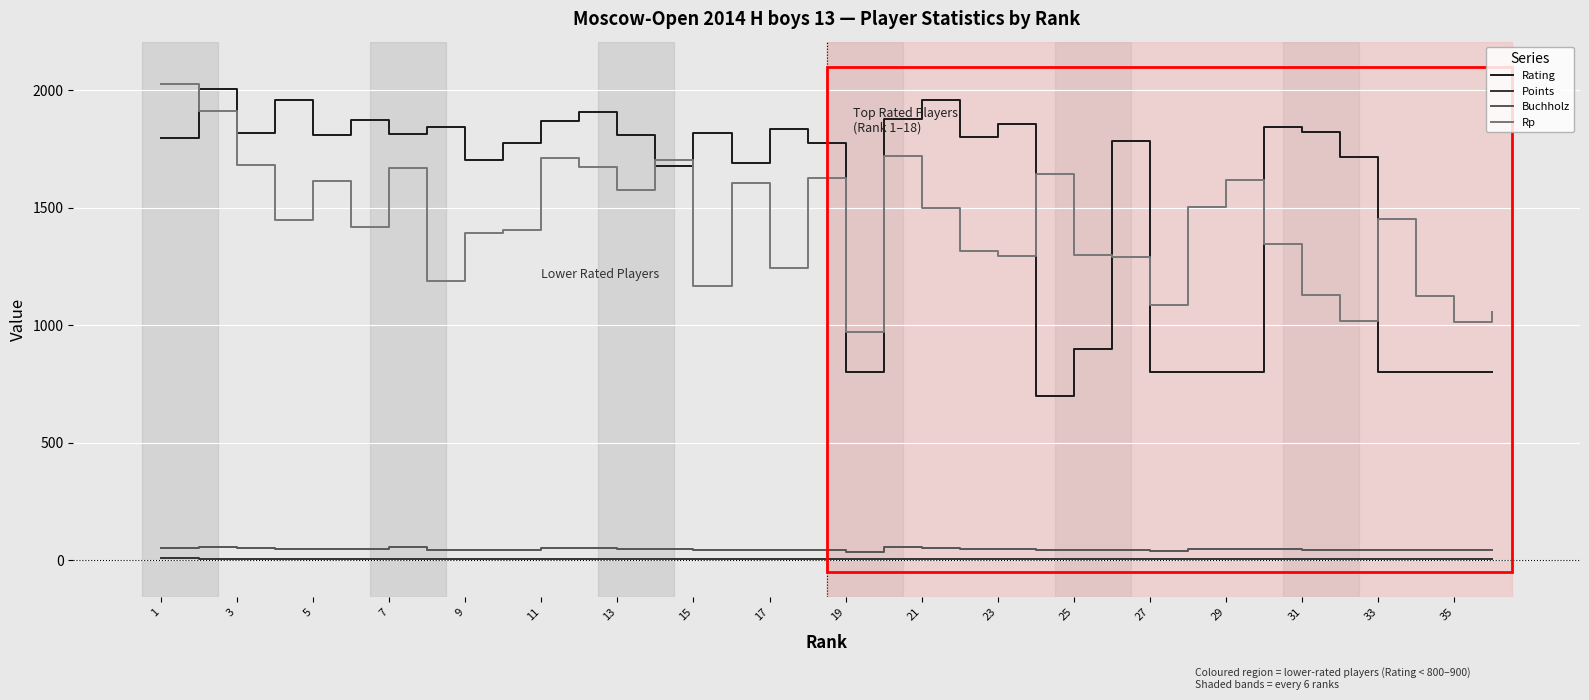

True or false: Rating and Points intersect in this chart.

False